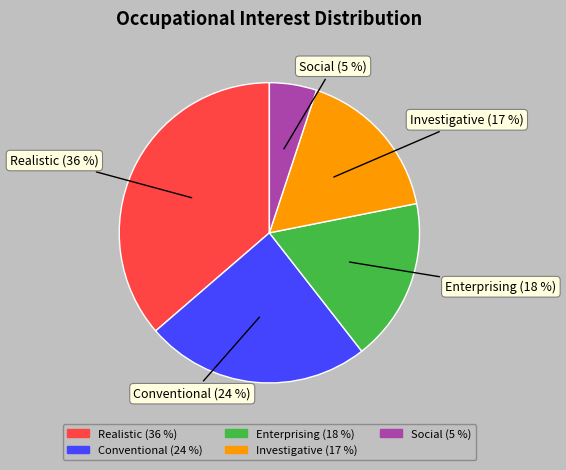

What is the smallest slice in the pie chart?

Social